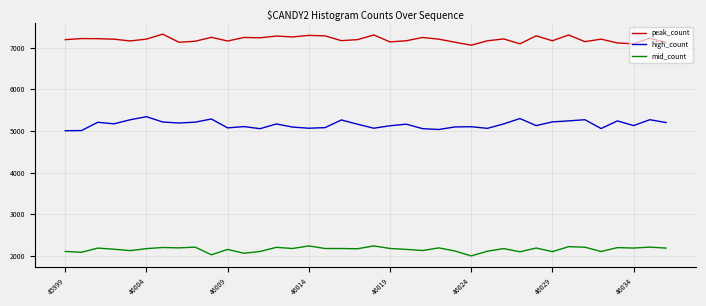

True or false: mid_count and peak_count cross at least once.

False